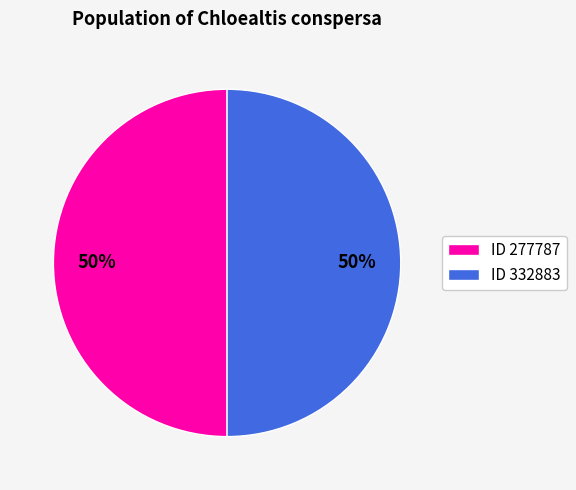

Count the number of slices in the pie.

2